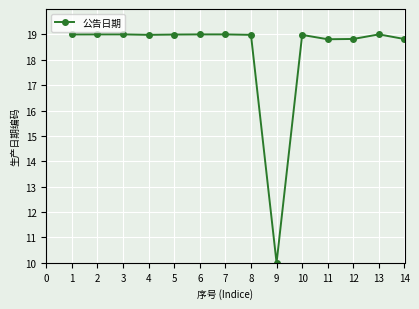

How many lines are shown in the chart?

1